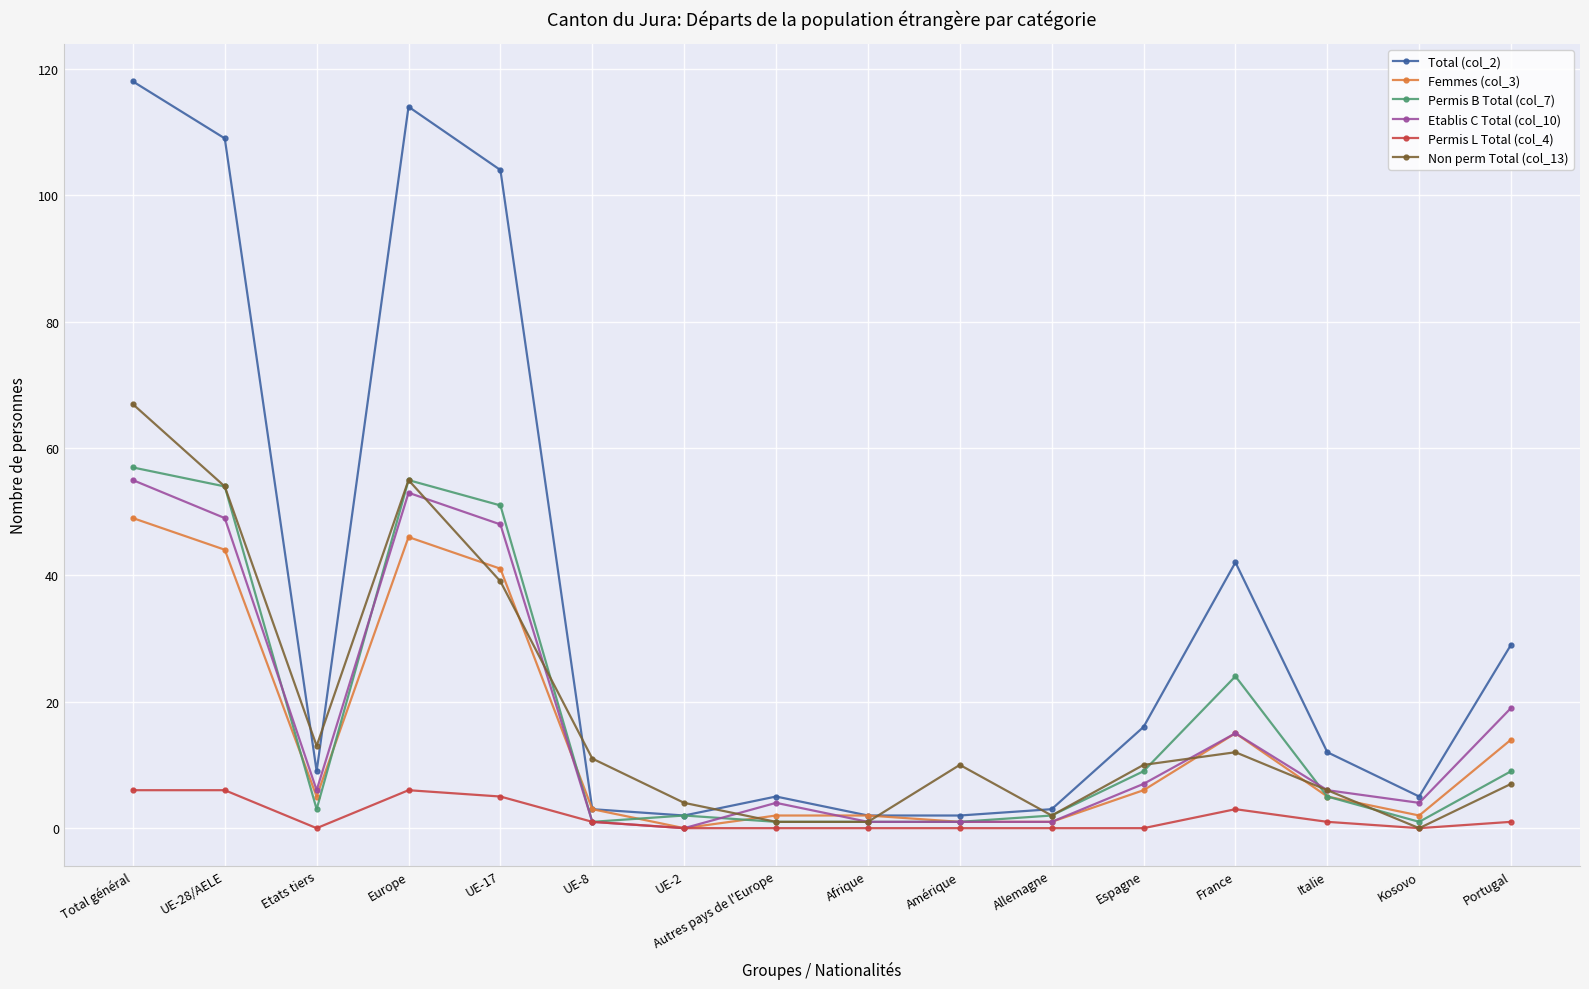

Which series has the widest spread of values?

Total (col_2)